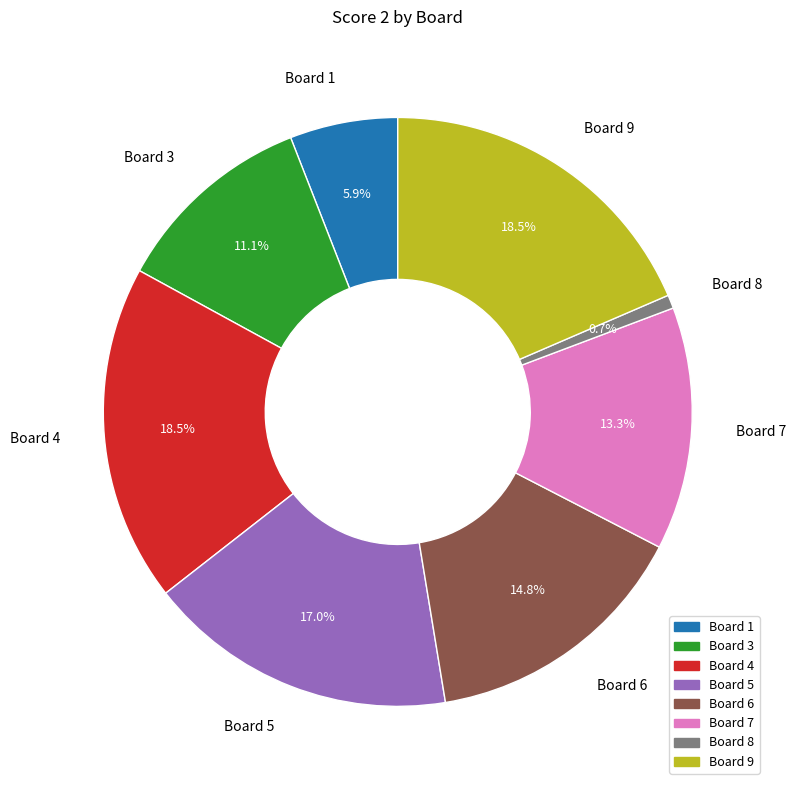

To the nearest percent, what is the combined percentage of Board 8 and Board 7?

14%